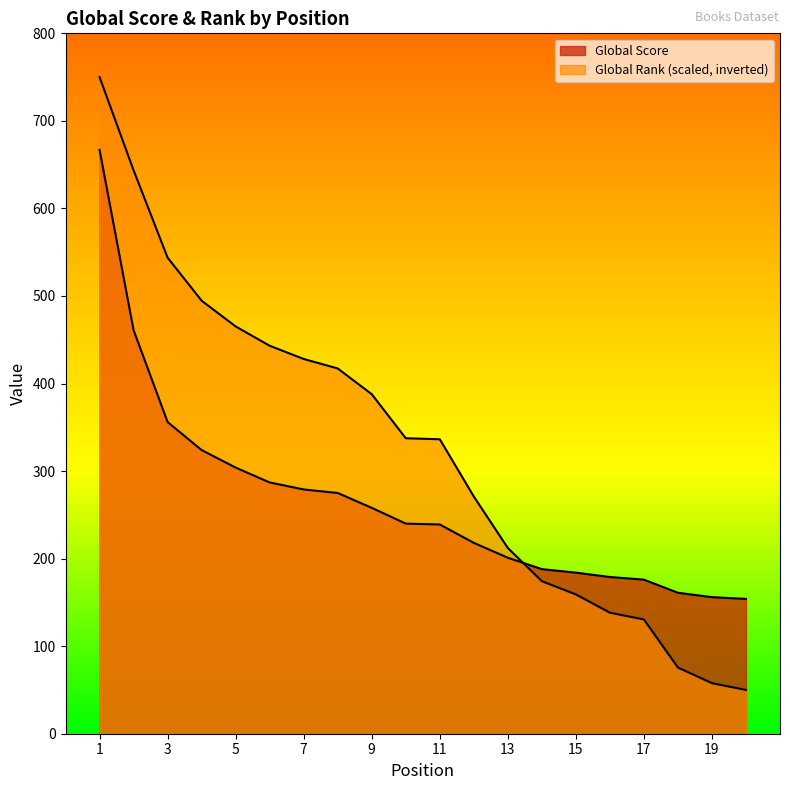

What is the value of the Global Rank (scaled) point at the 12th from the left?

271.0